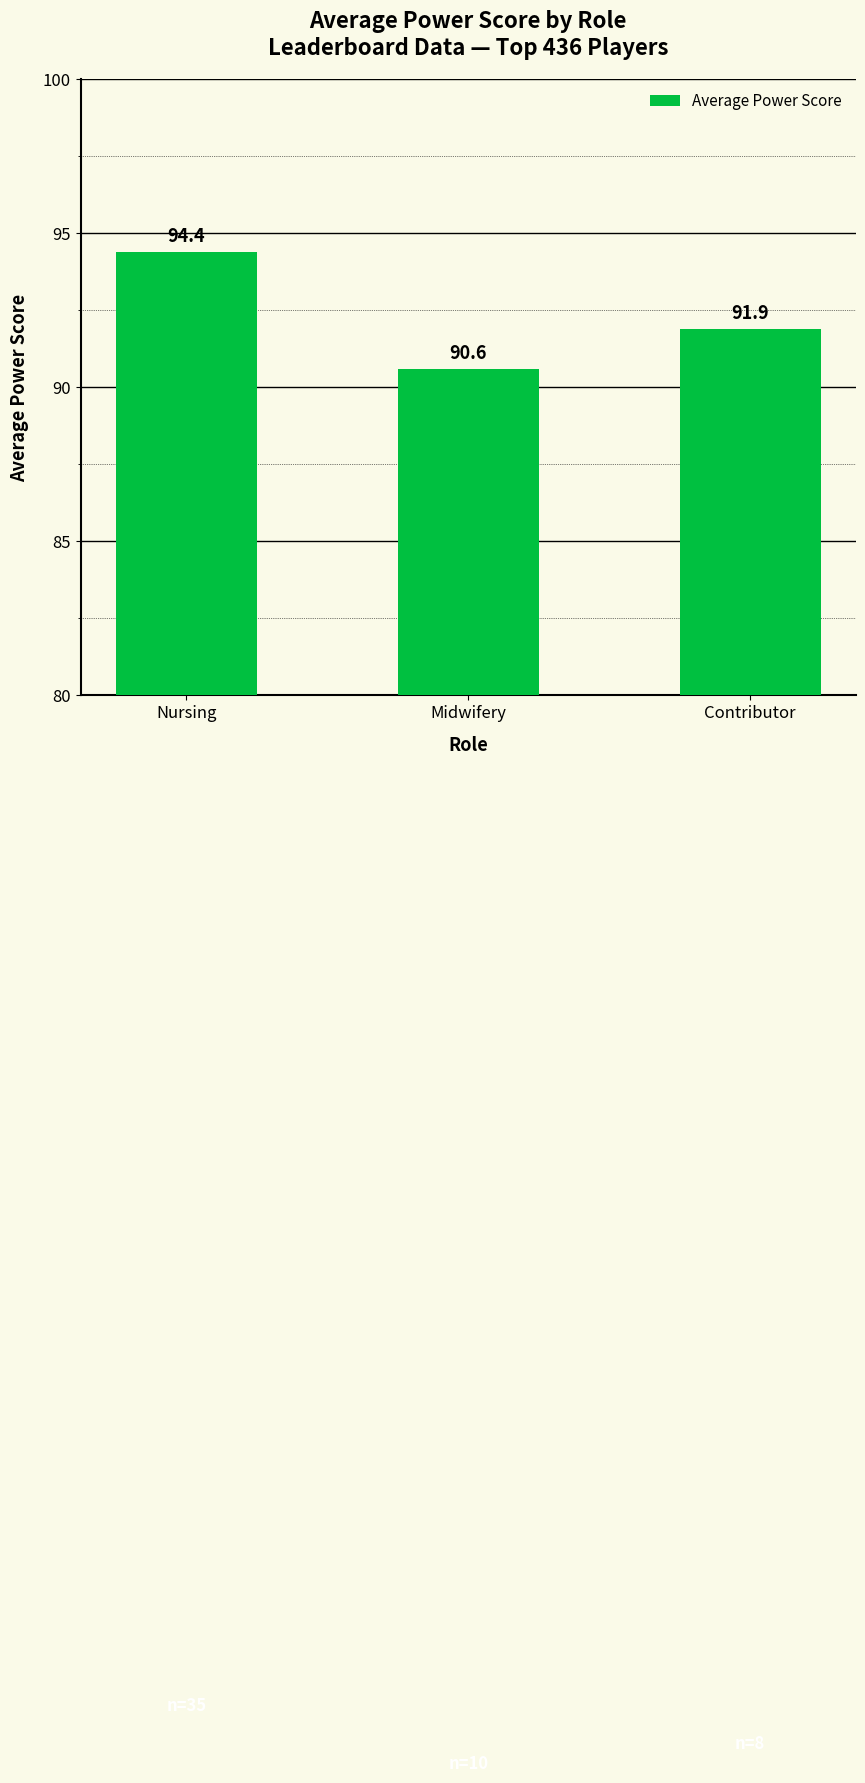

Is it true that the value at Midwifery is 38.7?

False